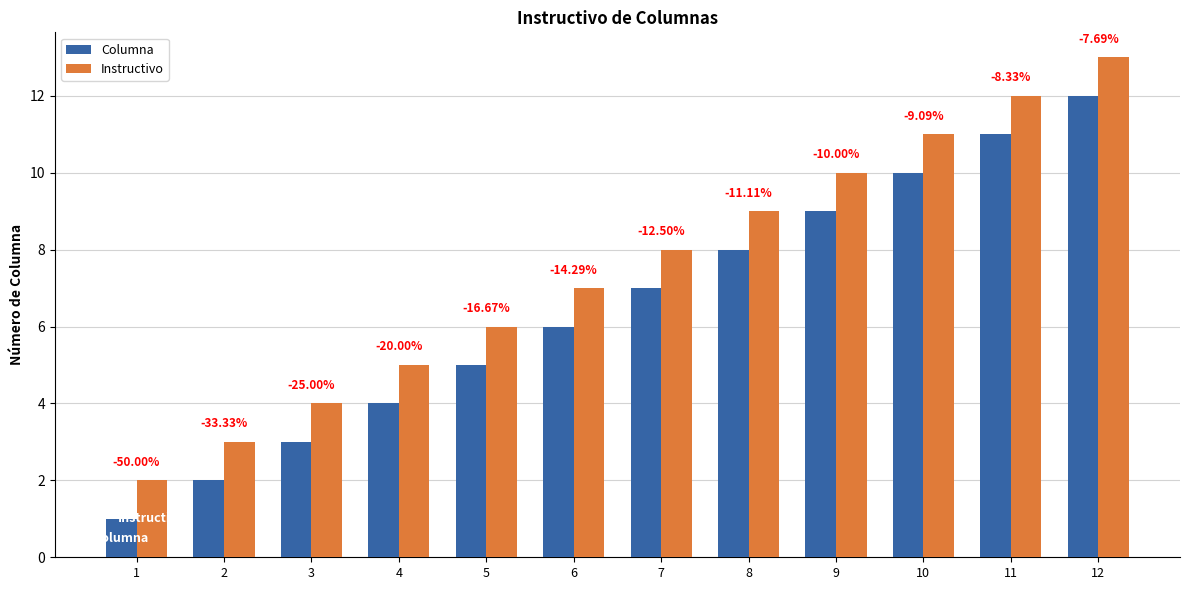

What is the difference between the Instructivo values at 8 and 10?

2